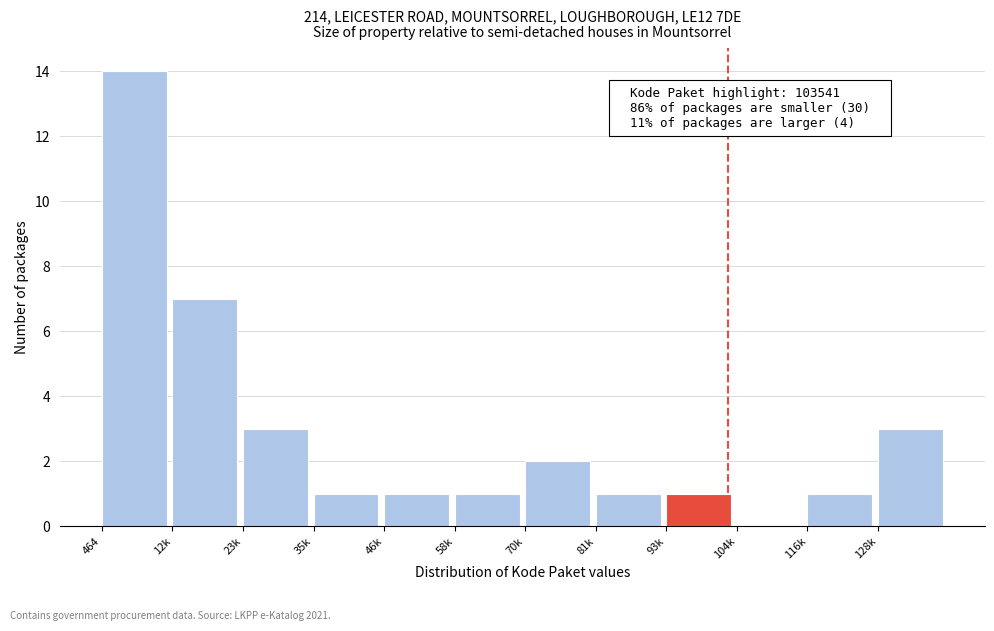

Reading left to right, extract all data points from this chart.

464=14	12k=7	23k=3	35k=1	46k=1	58k=1	70k=2	81k=1	93k=1	104k=0	116k=1	128k=3